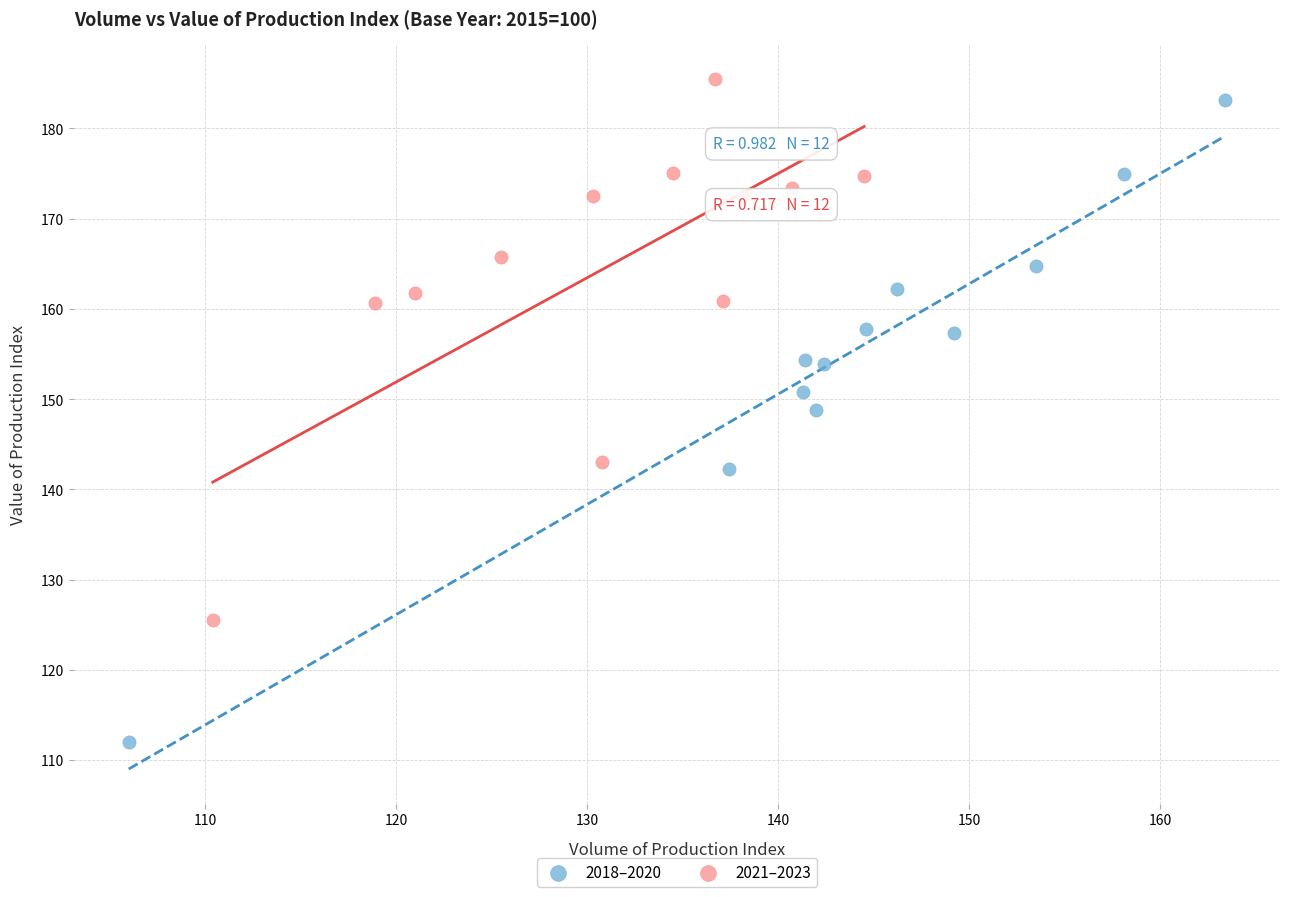

Which series has the widest spread of Y values?

2018–2020